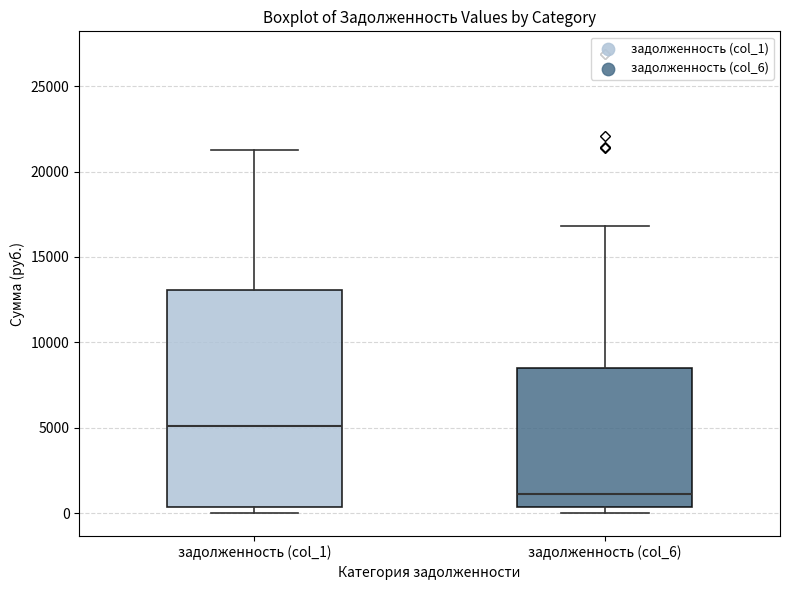

Reading left to right, transcribe this box plot: for each box, give where its median line is, the range the box spans, and where its two whiskers end, as read against the y-axis. The values are not printed on the chart, so give them approximately, as read against the axis.

задолженность (col_1): median 5000, box 500 to 13000, whiskers 0 to 21000
задолженность (col_6): median 1000, box 500 to 8500, whiskers 0 to 17000